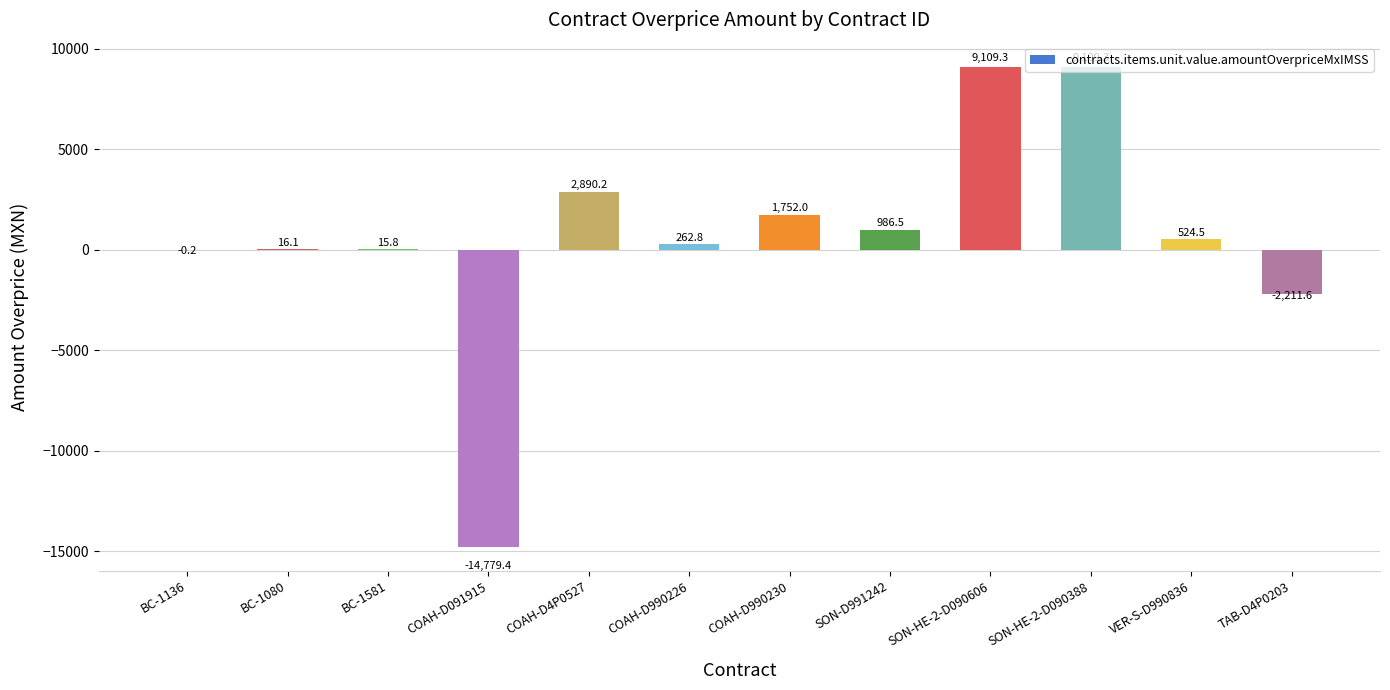

What is the sum of all values?

7675.2